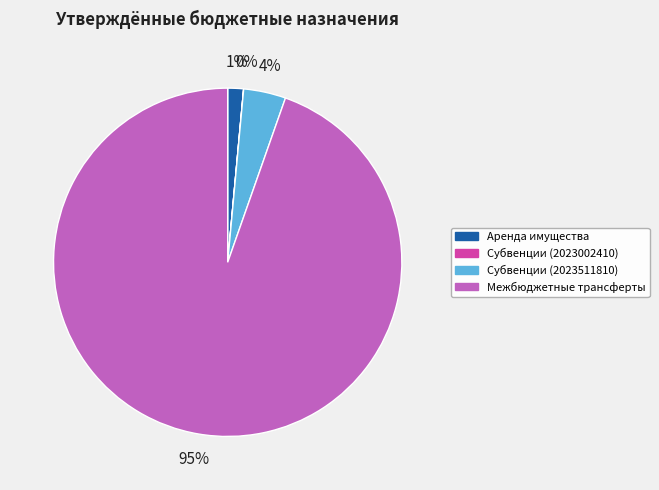

To the nearest percent, what portion does Аренда имущества represent?

1%